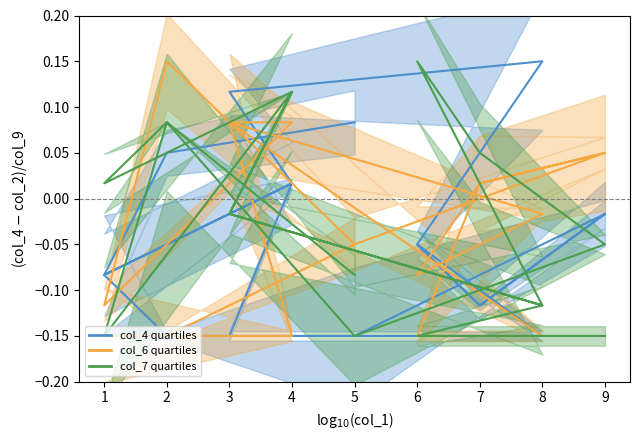

How many categories are shown in the chart?

18